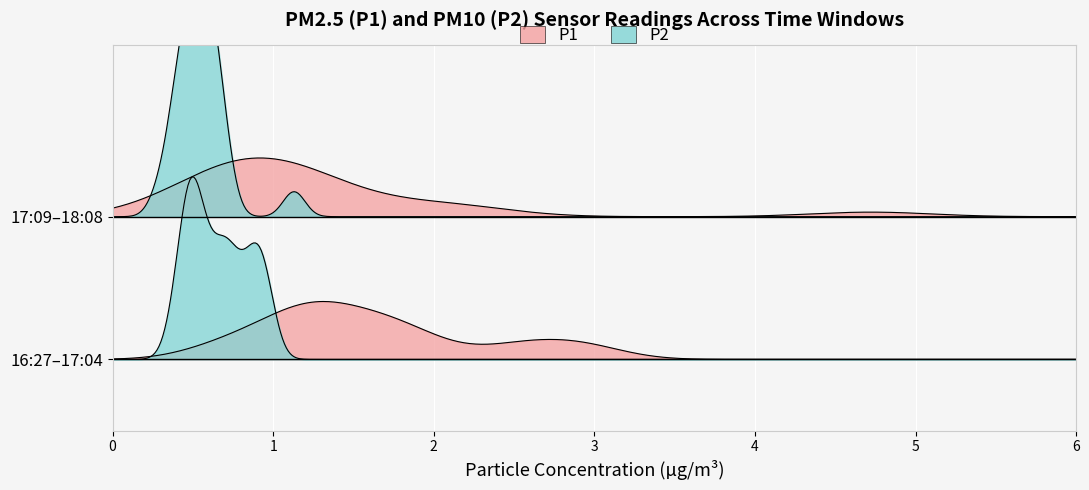

Which series changed the most between 26 and 33?

P1